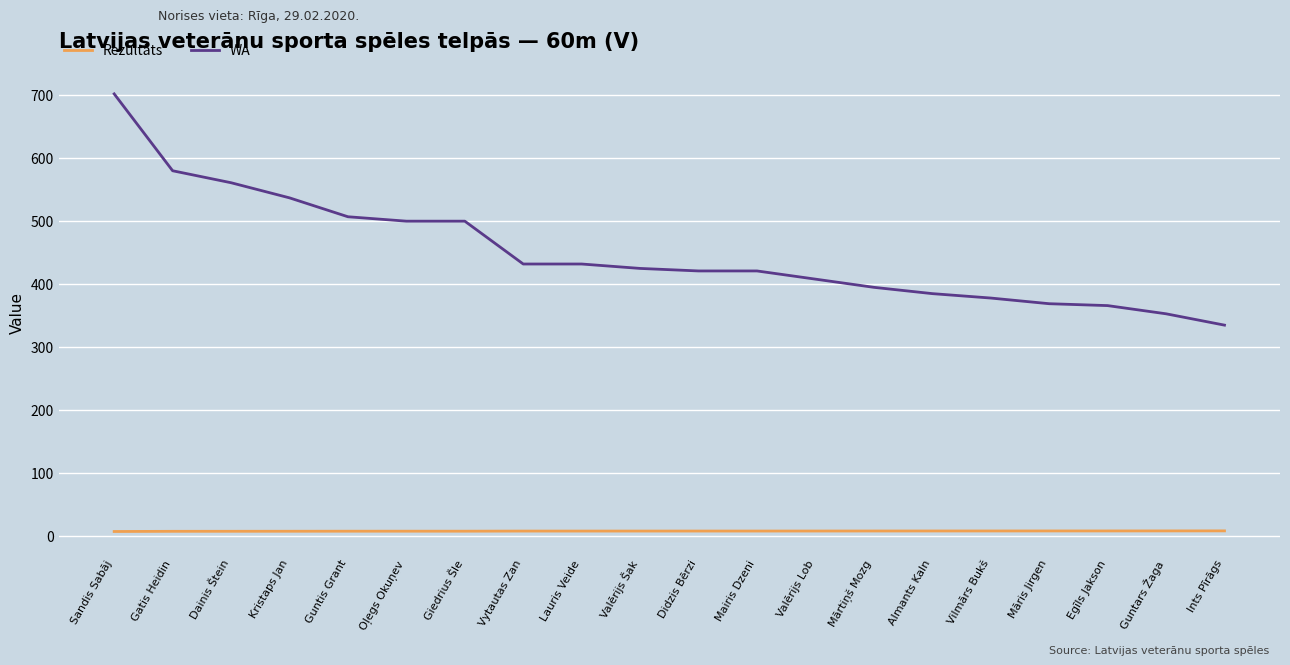

How many lines are shown in the chart?

2